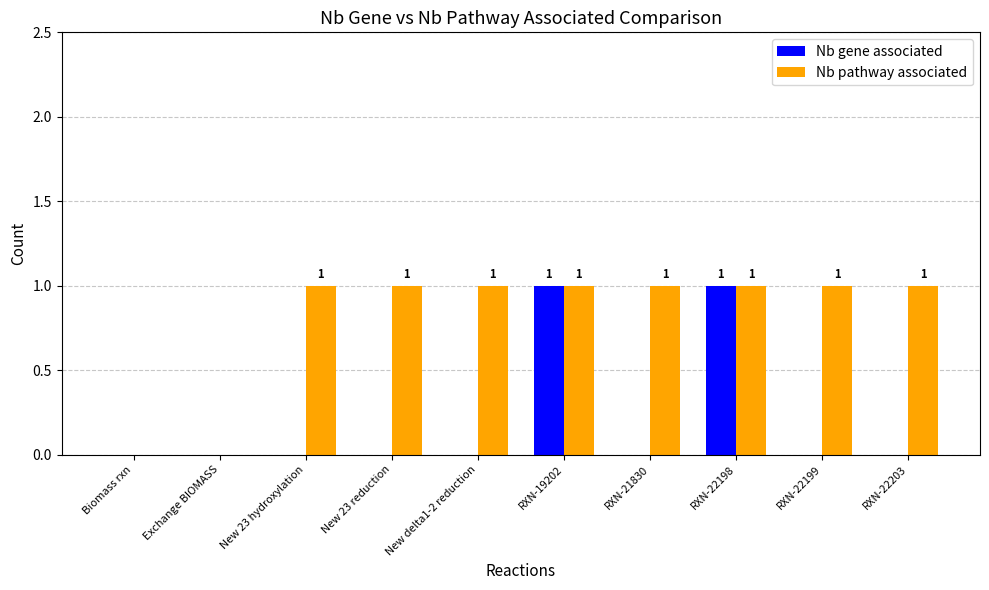

The value of Nb gene associated at New delta1-2 reduction is 0. True or false?

True